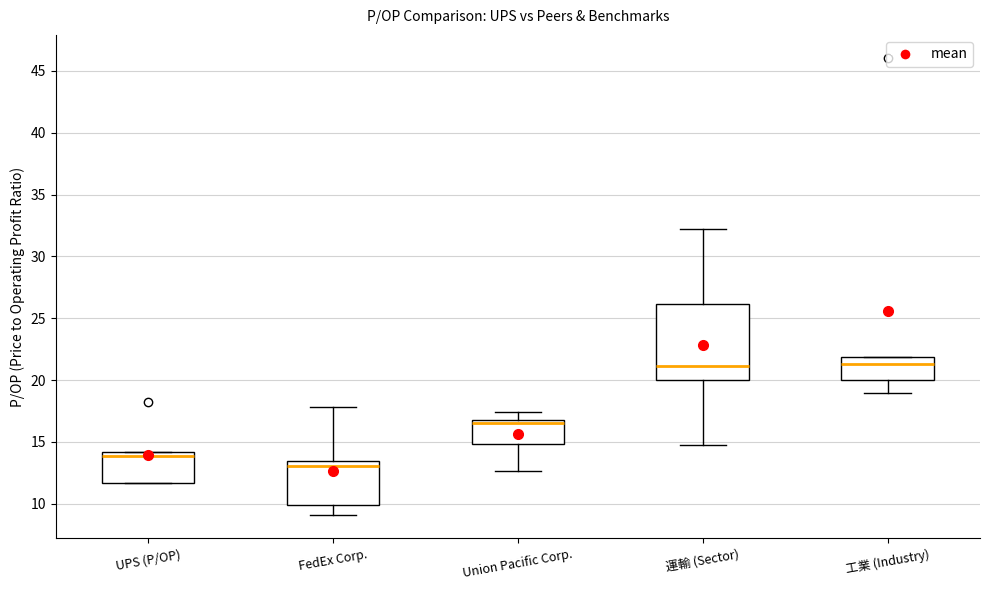

Comparing the boxes themselves (not the whiskers), which one is the tallest?

運輸 (Sector)